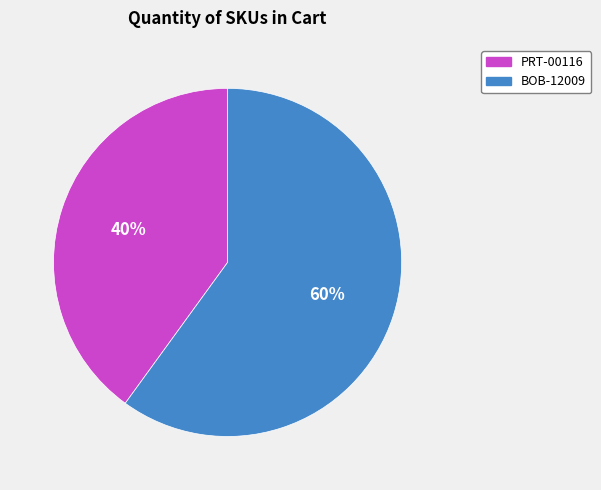

Do PRT-00116 and BOB-12009 together represent more than half of the pie?

Yes